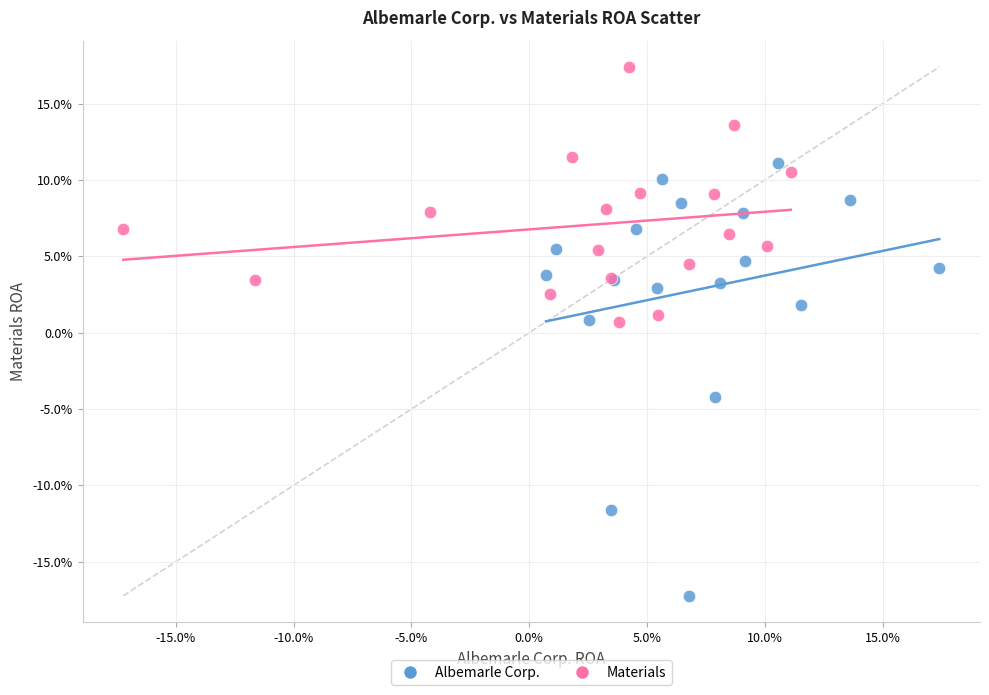

What are all the series names shown in the legend?

Albemarle Corp., Materials